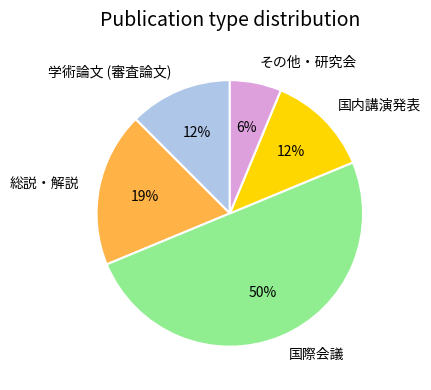

How many slices are in this pie chart?

5